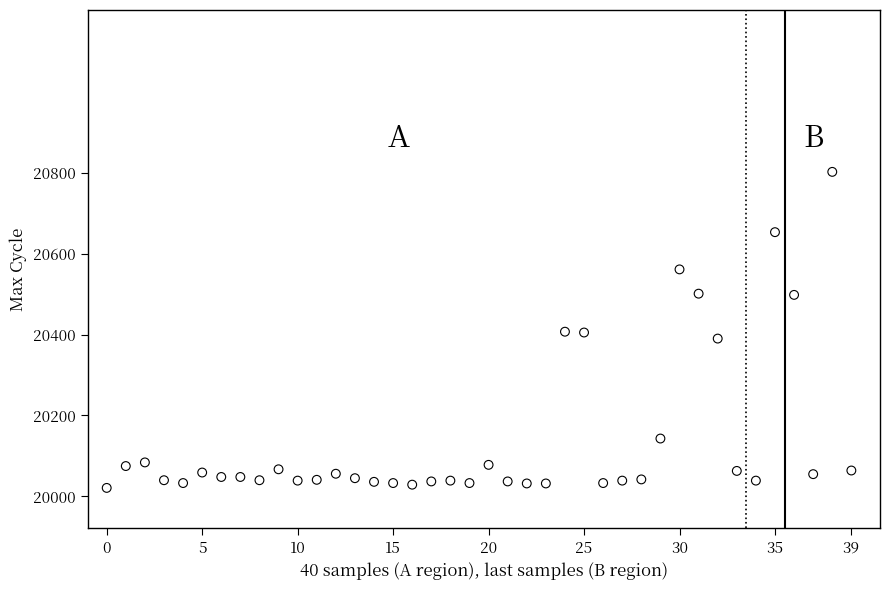

What is the range of Y values (max minus min)?

781